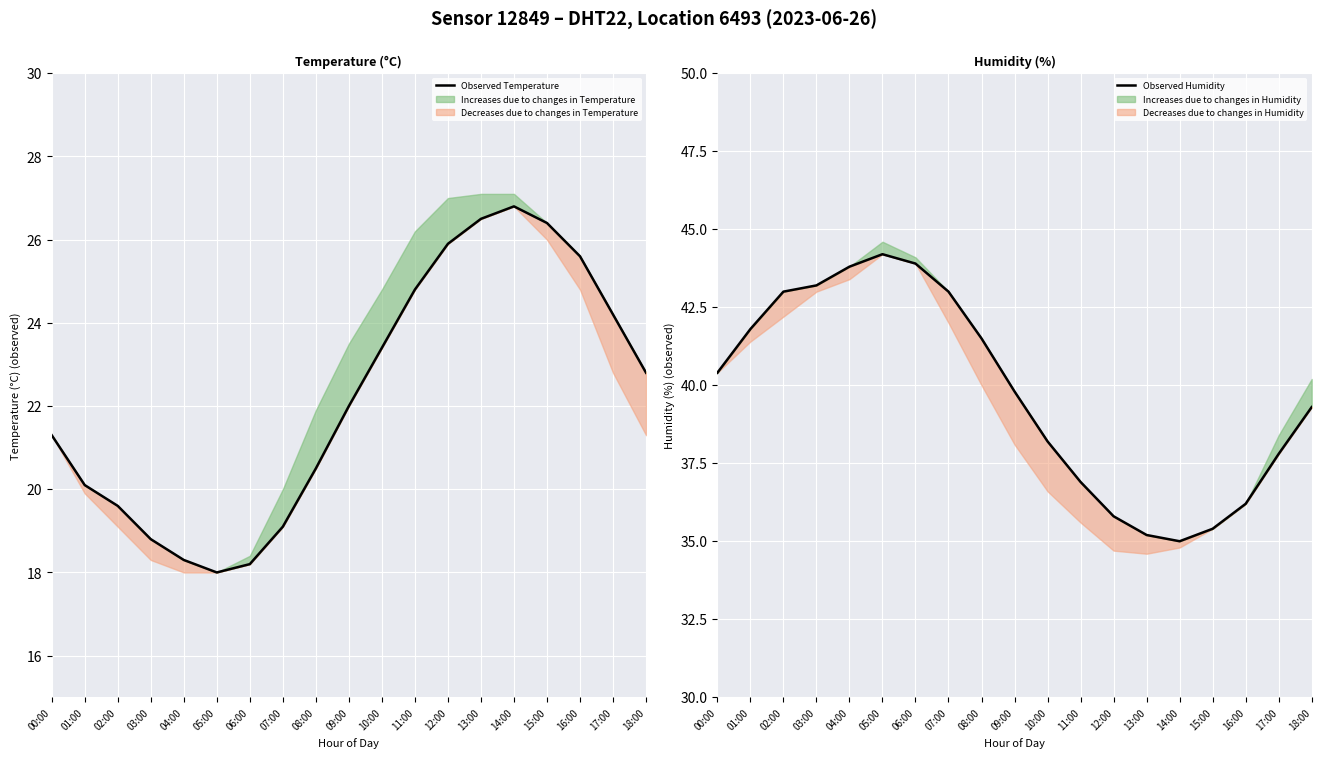

In Observed Temperature, how many points are lower than both neighbors (excluding endpoints)?

1